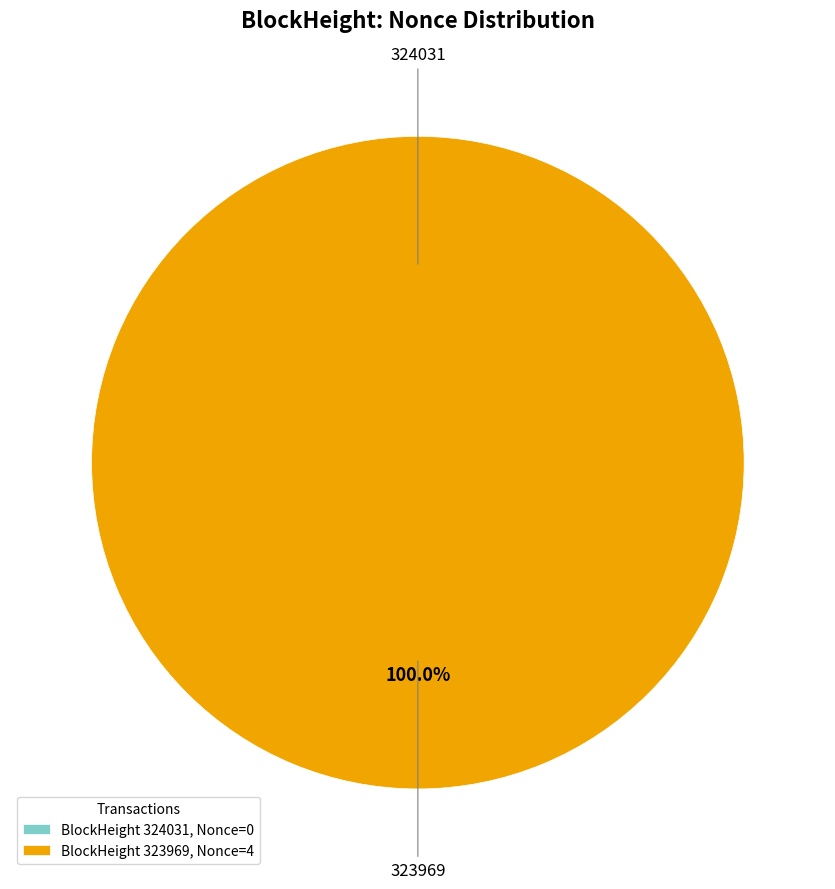

Combined, what portion of the pie is 323969 and 324031?

100.0%